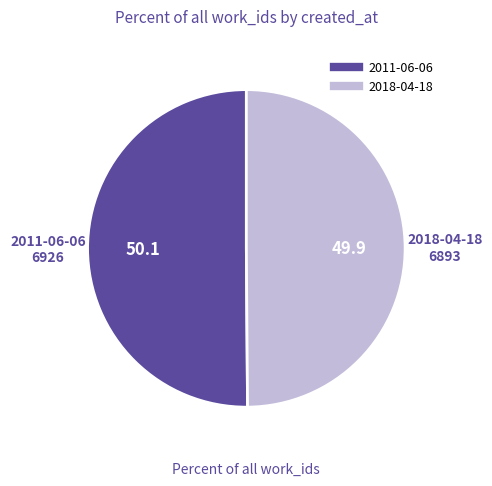

Approximately how many times larger is the value at 2018-04-18 compared to 2011-06-06?

1.0